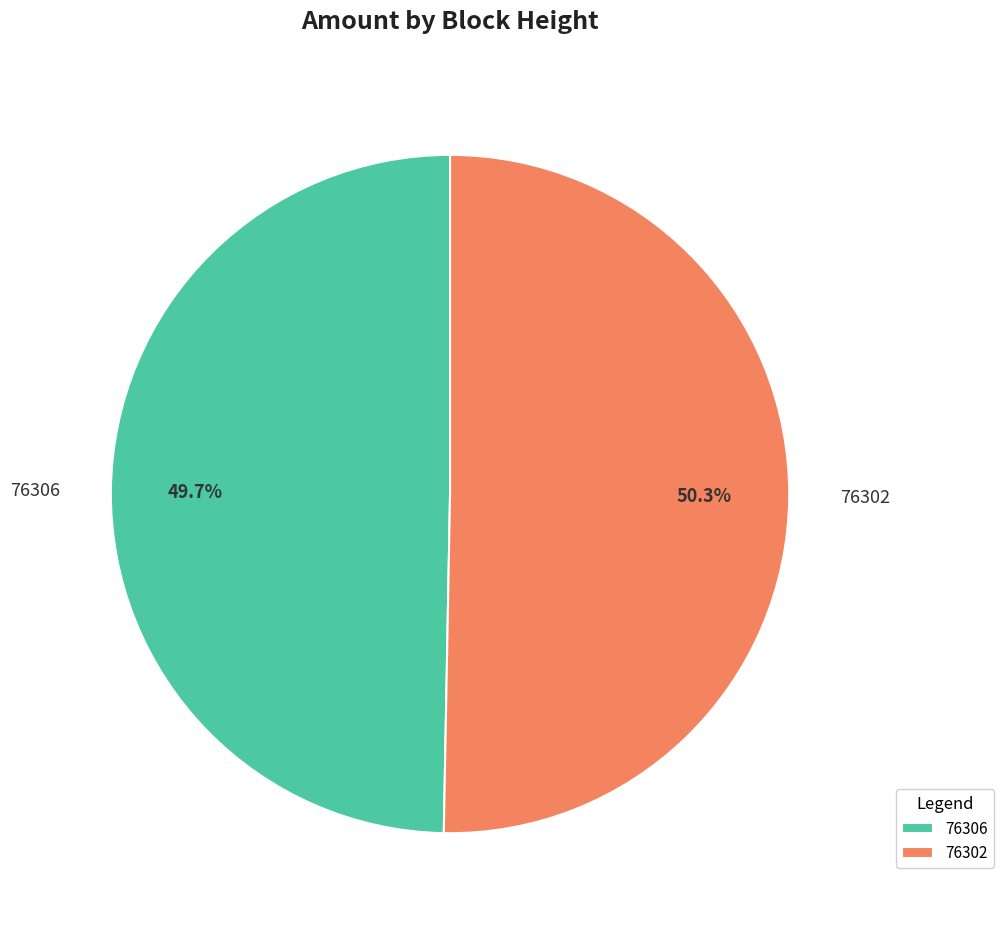

Is it true that 76302 is 56% of the pie?

False